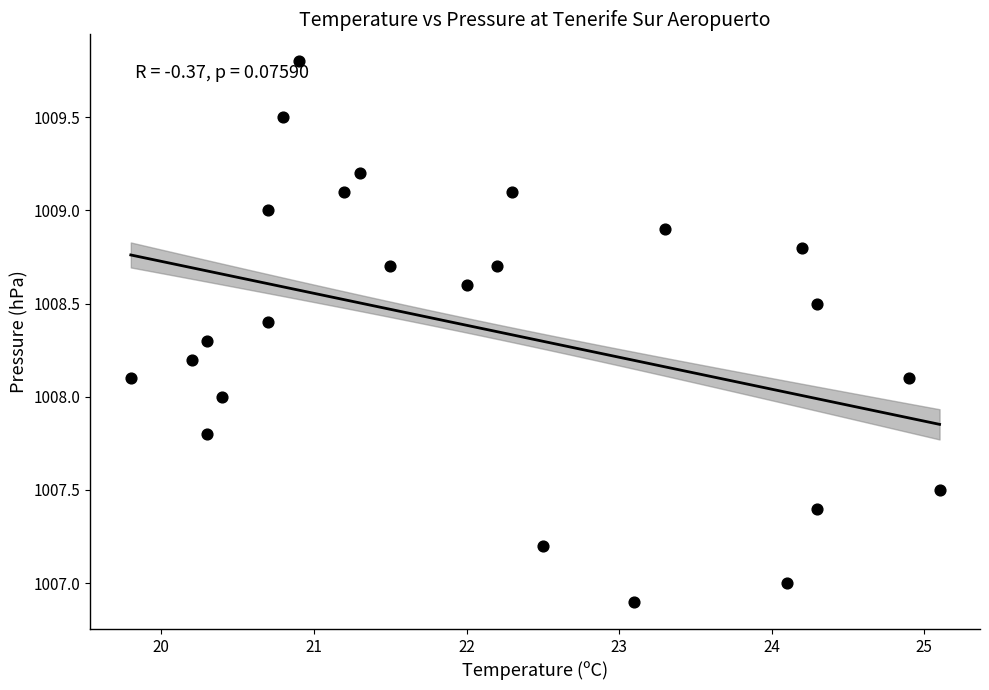

What is the range of Y values (max minus min)?

2.9